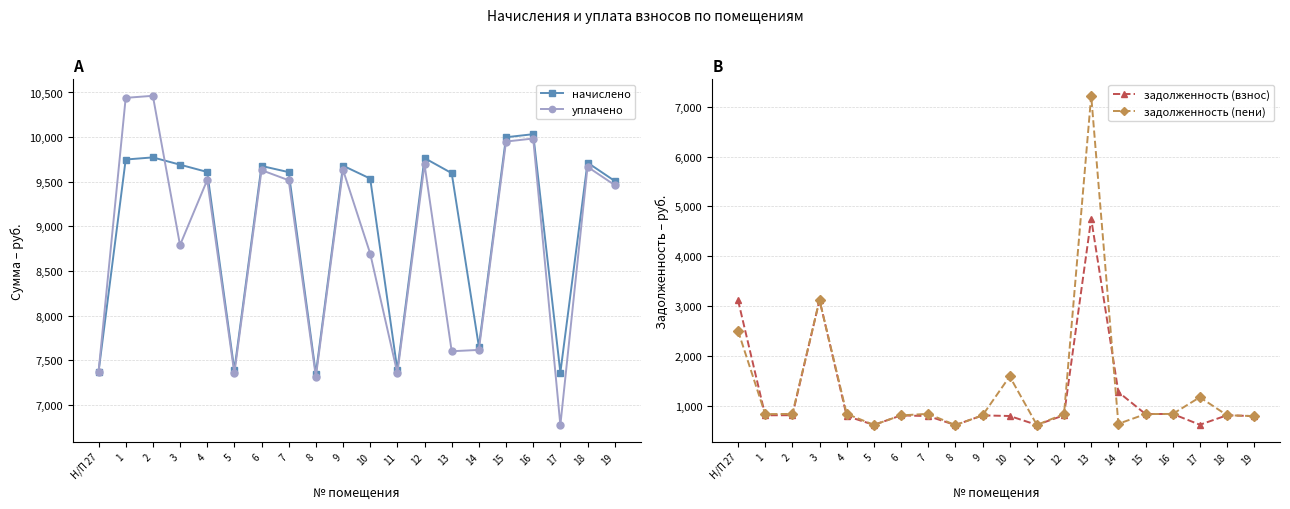

What is the label of the 11th point from the left?

10